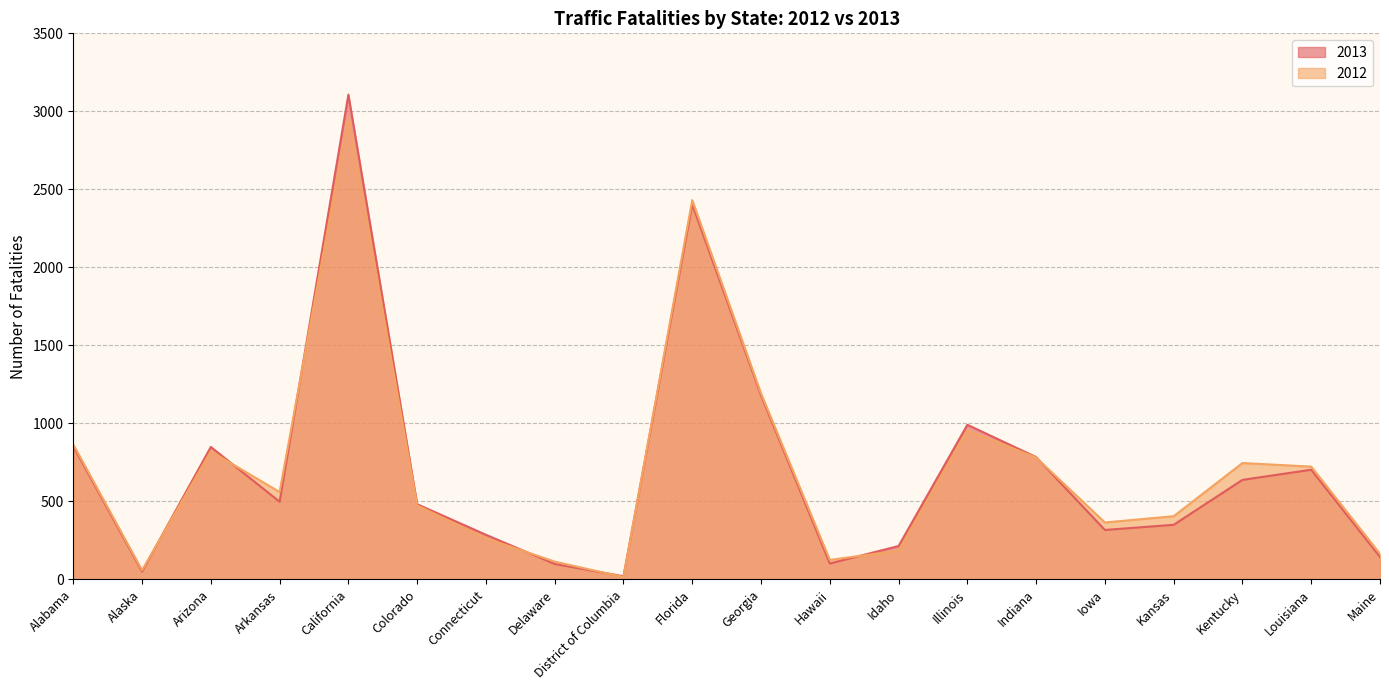

What is the label of the 17th point from the right?

Arkansas